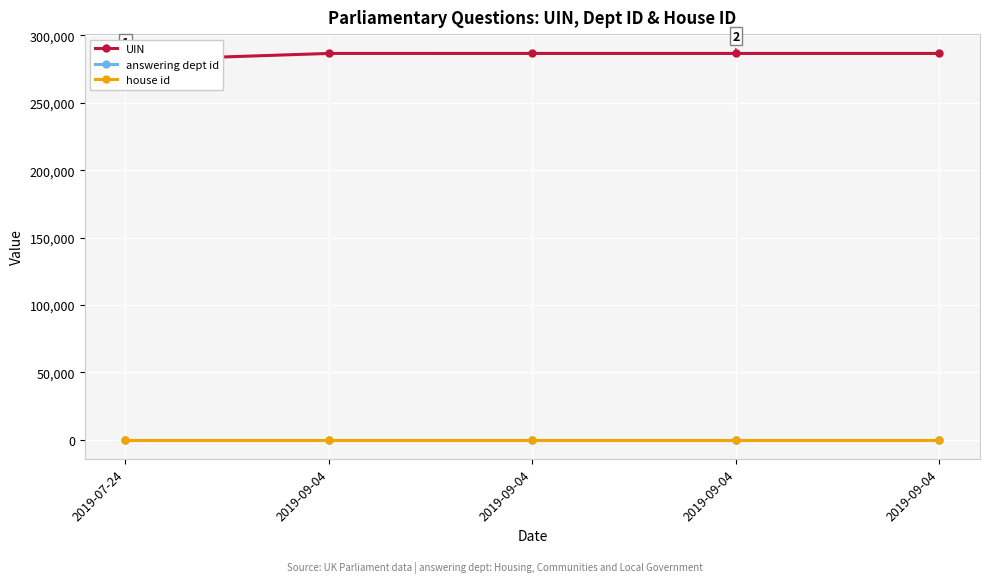

What is the value of the house id point at the 2nd from the left?

1